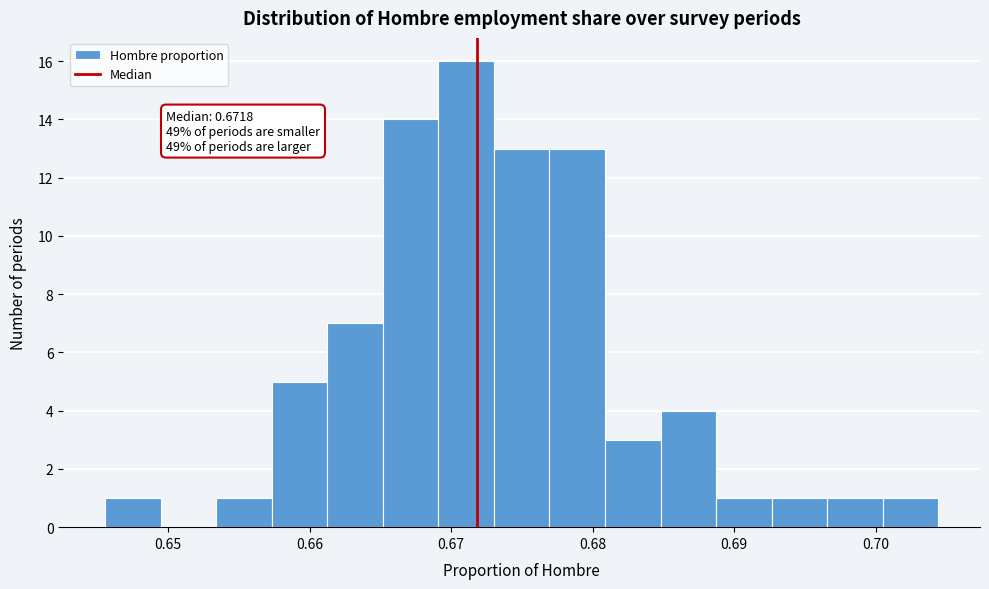

Around what value on the x-axis is the tallest bar? Give the approximate position of its centre, as read against the axis.

0.671